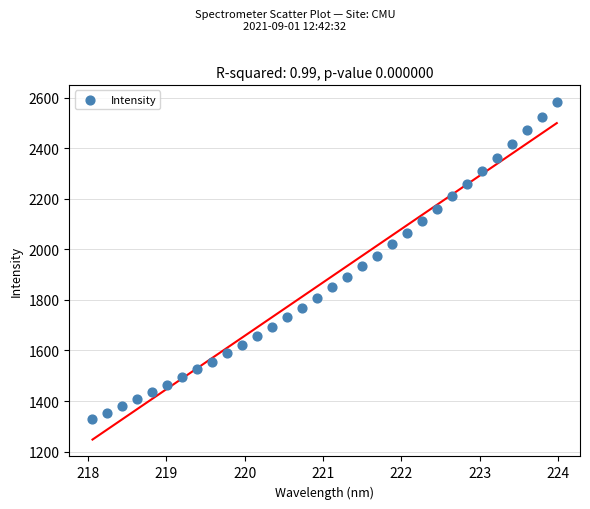

What is the range of X values (max minus min)?

5.9